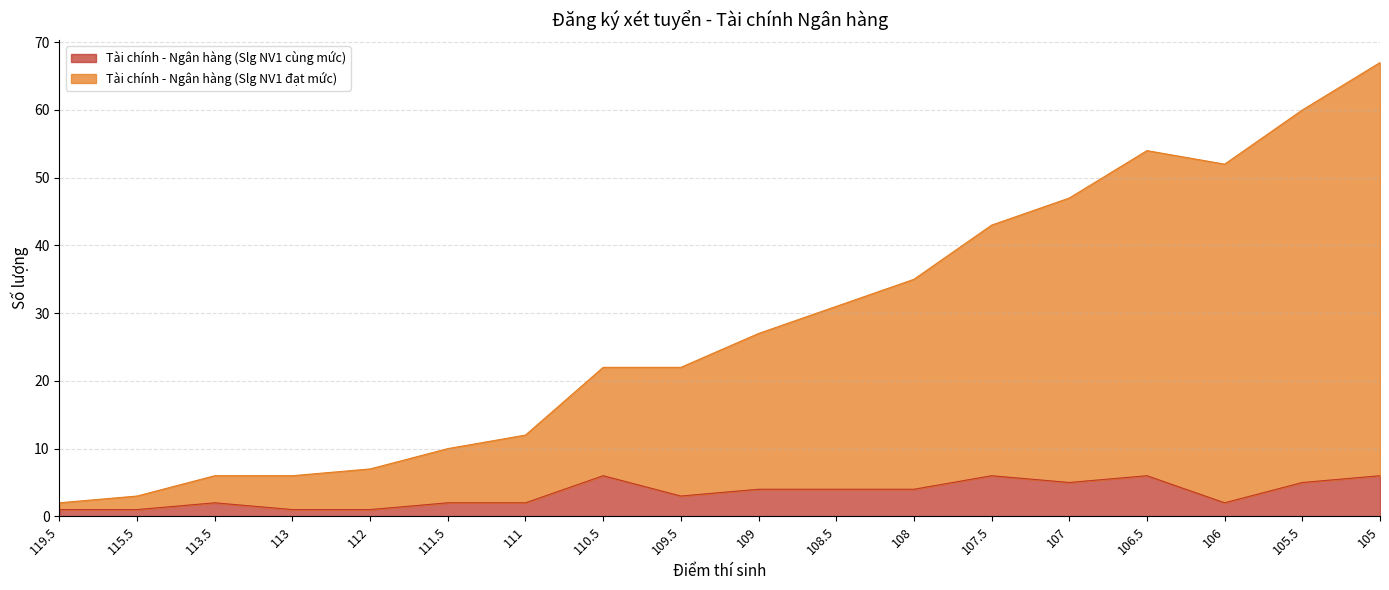

Where is Tài chính - Ngân hàng (Slg NV1 đạt mức) nearest to the value 34?

108